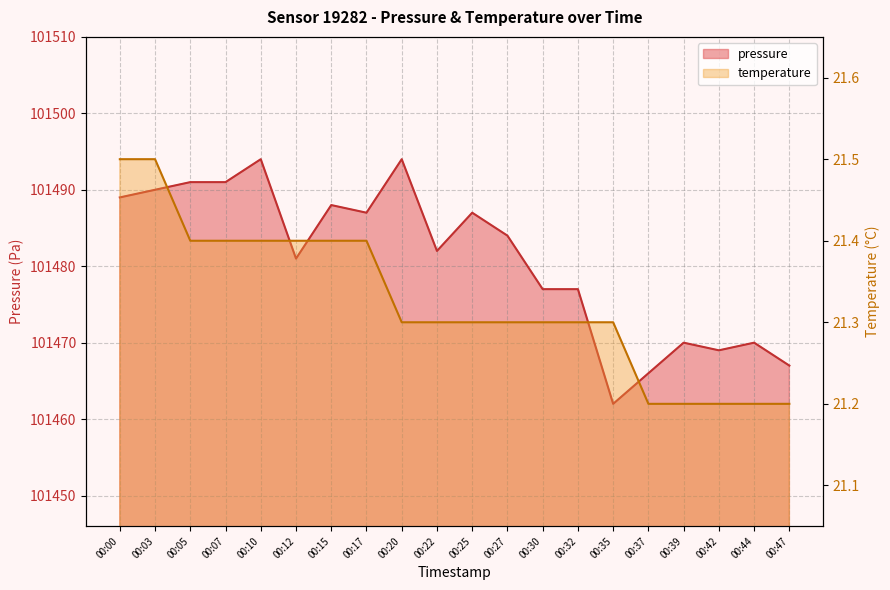

What is the average value of the pressure series?

101480.8